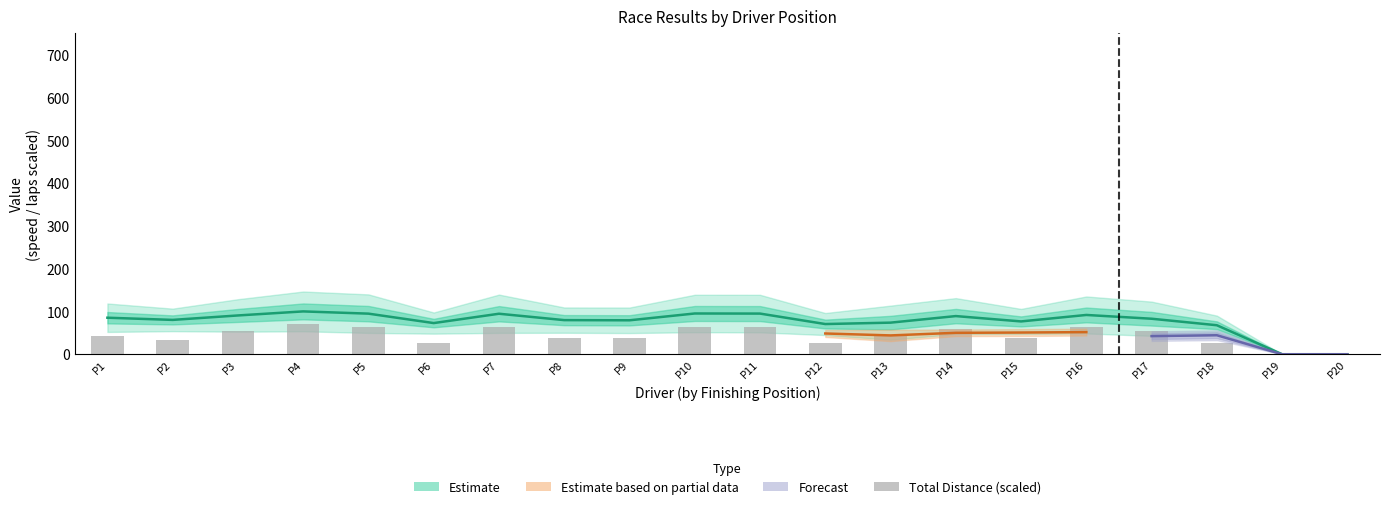

What is the difference between the maximum and minimum values?

70.2